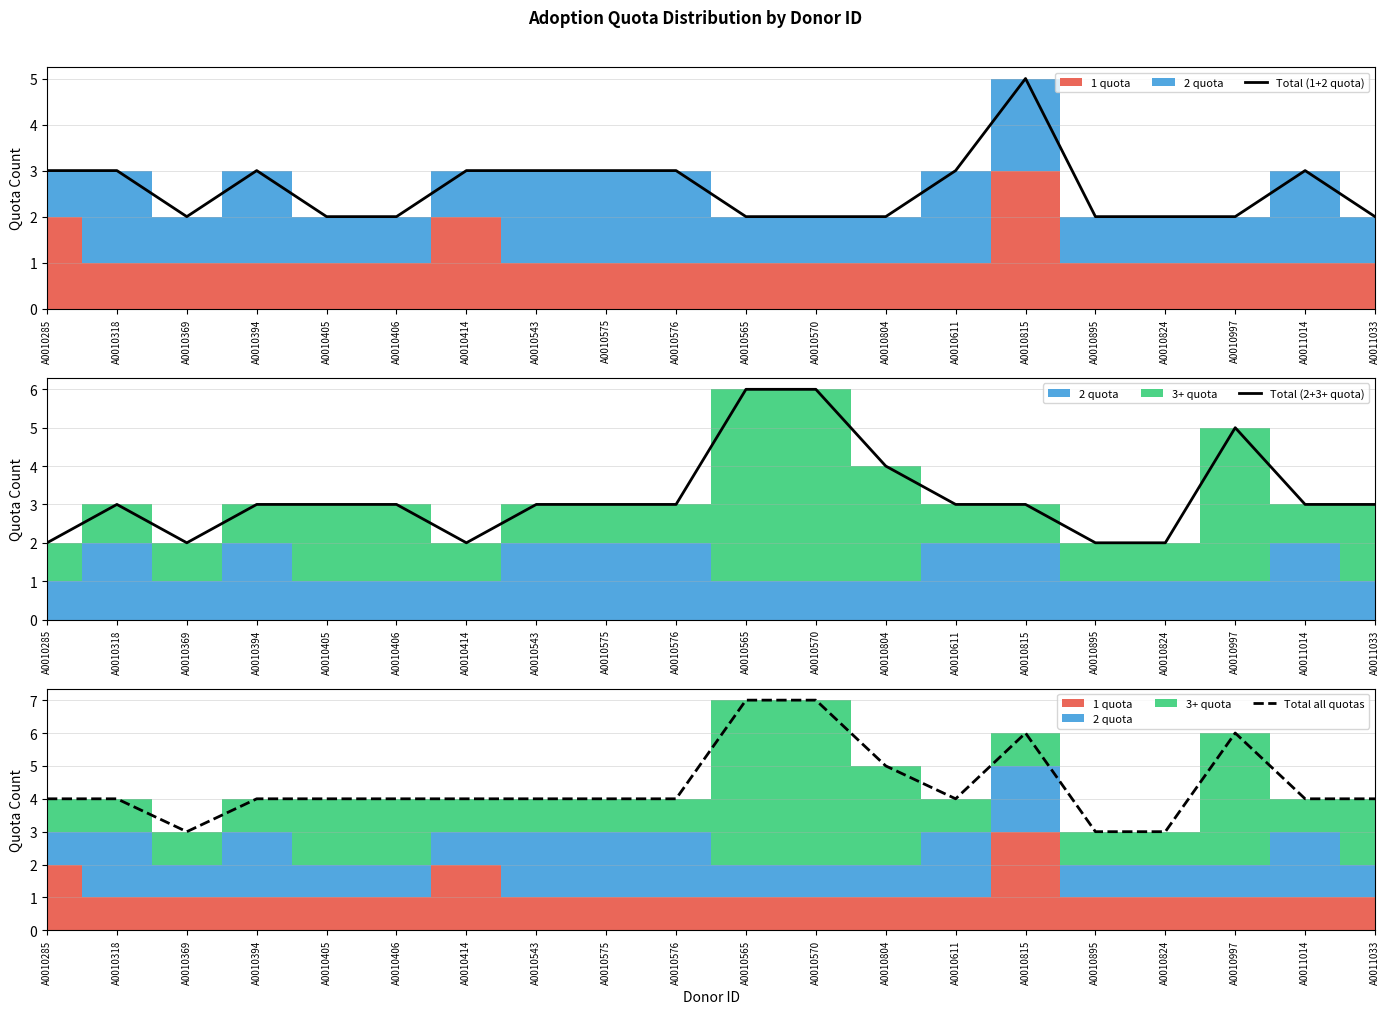

Count the number of data series in this chart.

3